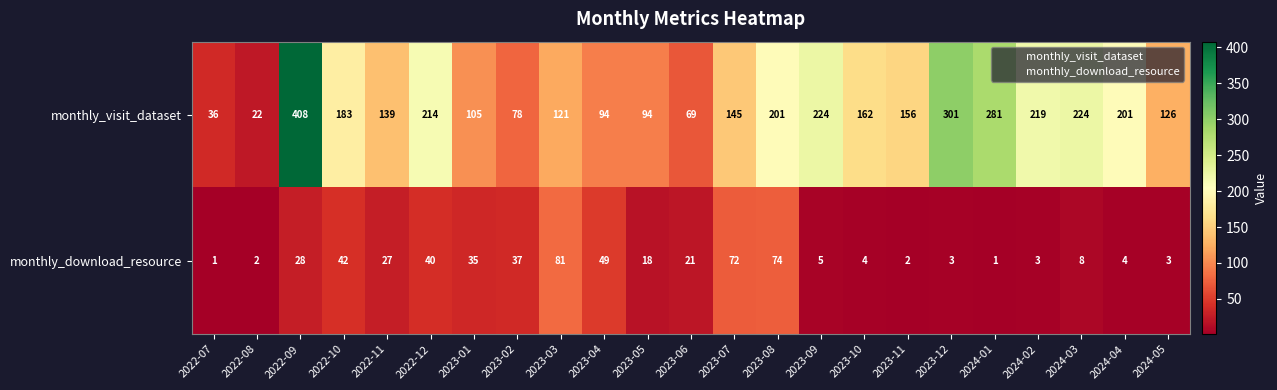

The value of monthly_visit_dataset at 2022-11 is 139. True or false?

True